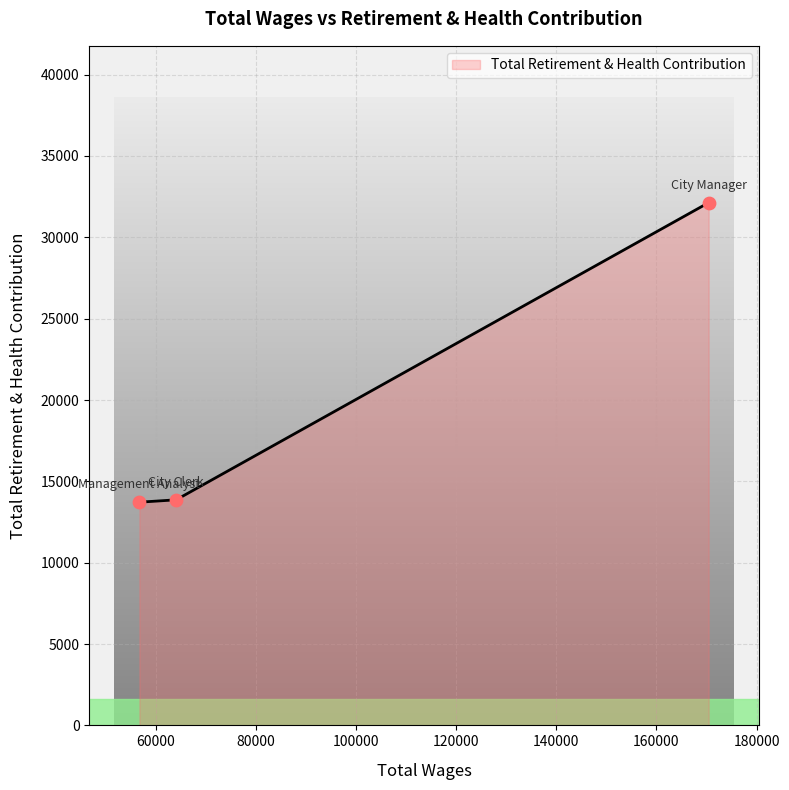

What is the change in value from City Manager to Management Analyst?

-18412